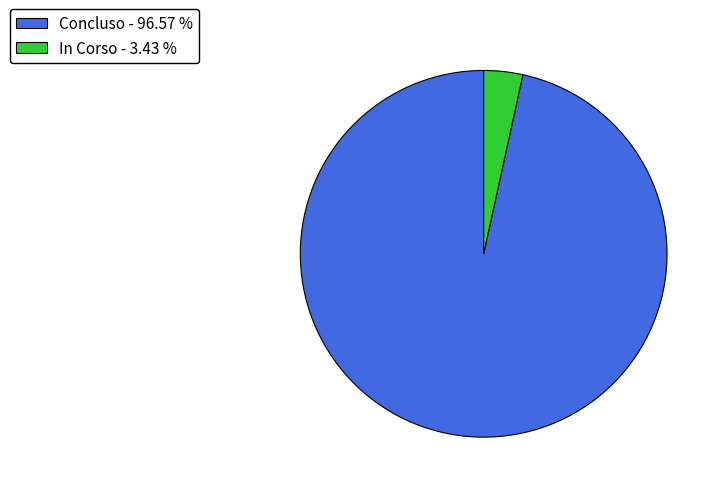

How many segments does this pie chart have?

2